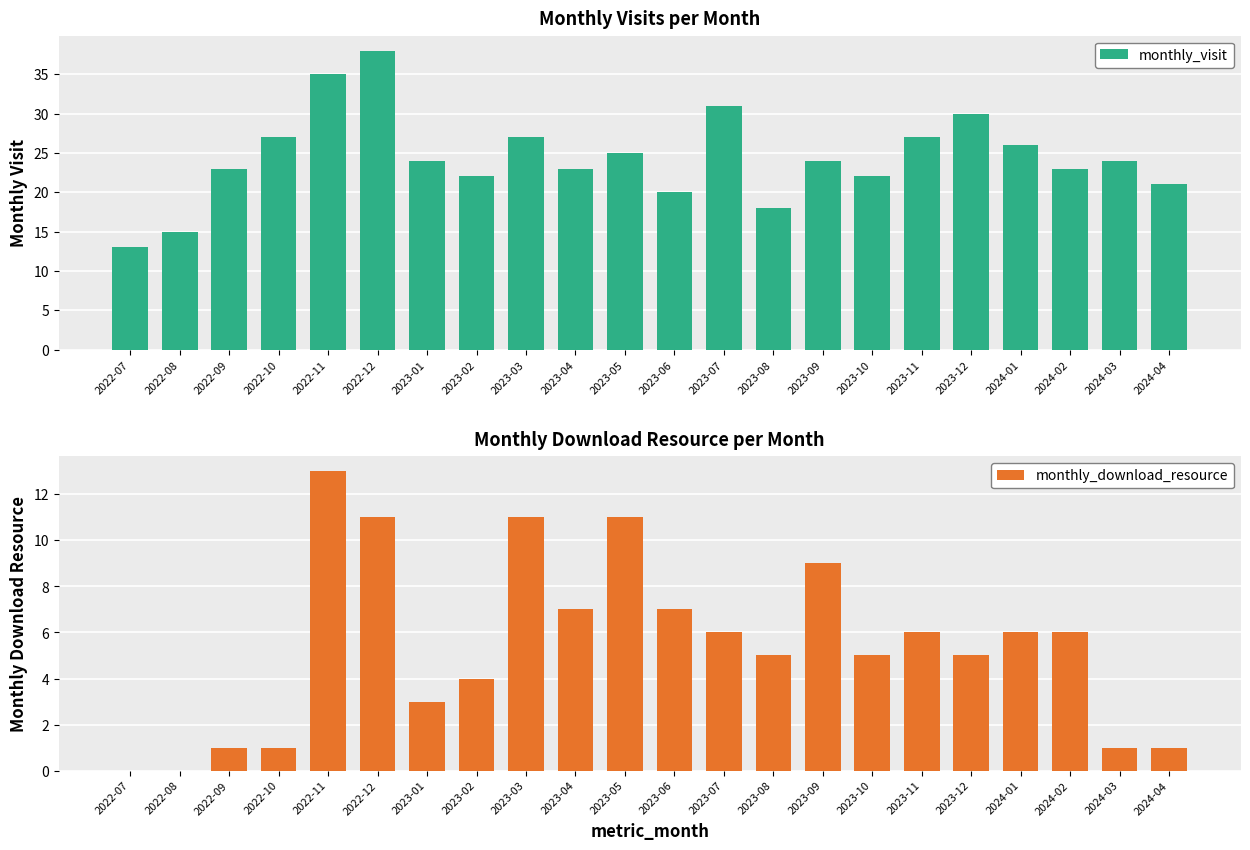

What is the difference between the monthly_visit values at 2023-01 and 2023-12?

6